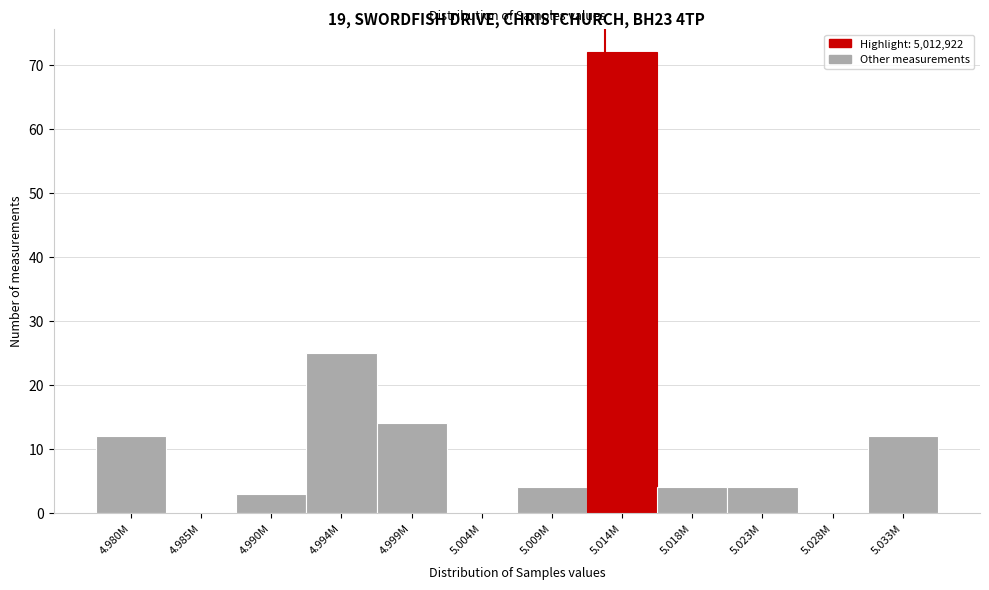

Reading left to right, extract all data points from this chart.

4.980M=12	4.985M=0	4.990M=3	4.994M=25	4.999M=14	5.004M=0	5.009M=4	5.014M=72	5.018M=4	5.023M=4	5.028M=0	5.033M=12